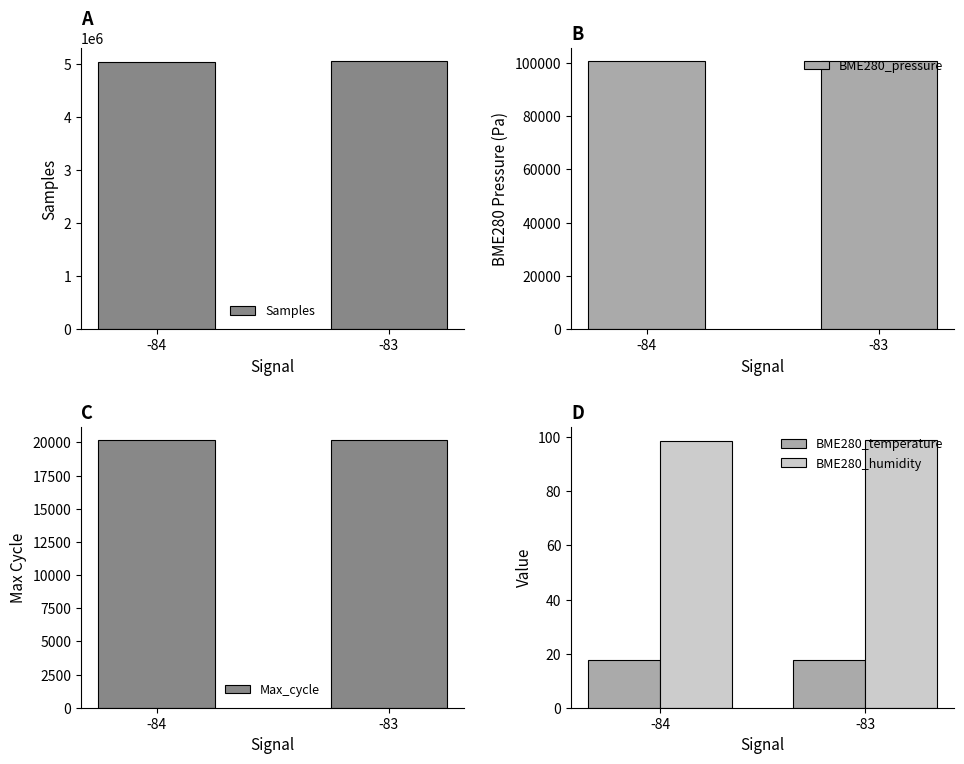

Where is BME280_temperature nearest to the value 17?

-83